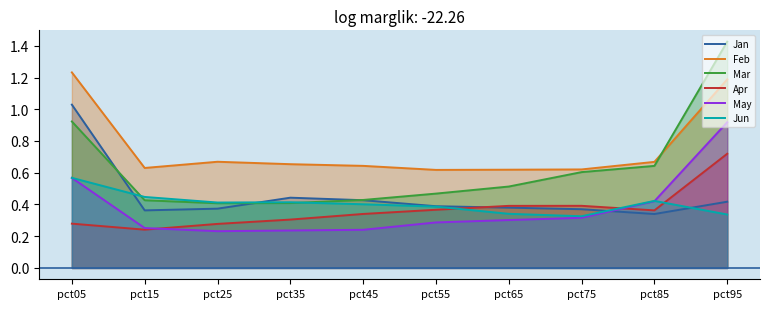

Is the value of Apr at pct95 greater than the value of Feb at pct85?

Yes